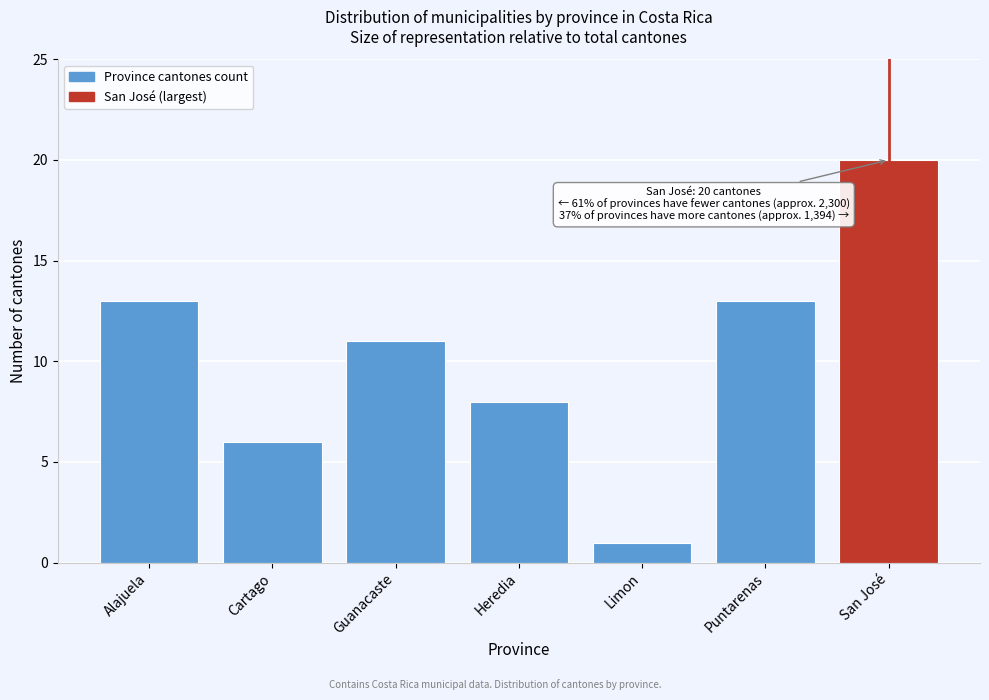

Reading right to left, transcribe all the data shown in this chart.

San José=20	Puntarenas=13	Limon=1	Heredia=8	Guanacaste=11	Cartago=6	Alajuela=13